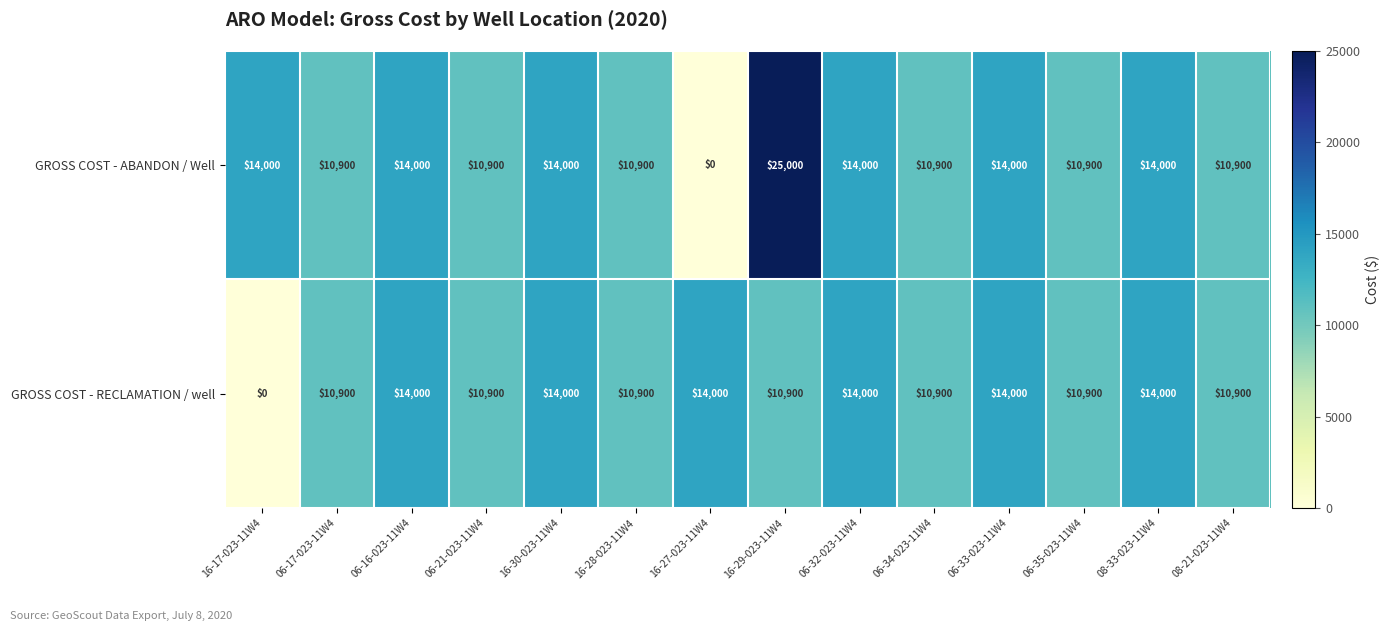

Which category has the highest value across all series?

16-29-023-11W4